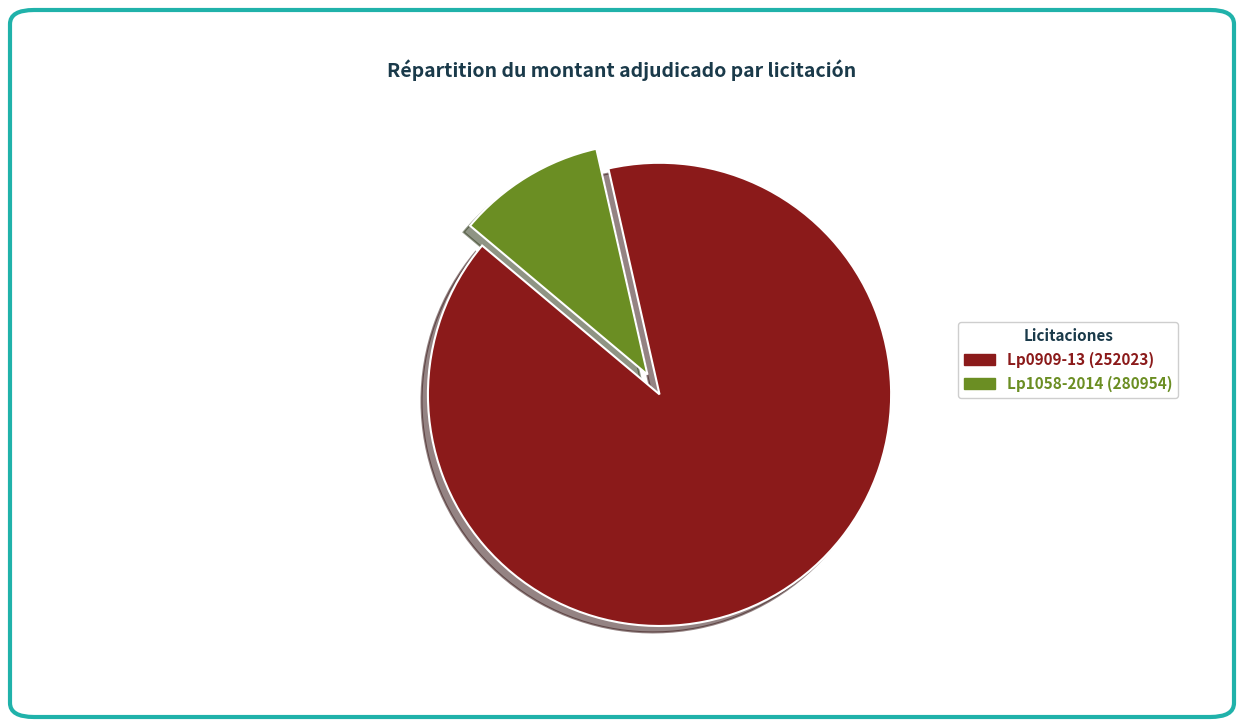

Rank the categories by value from highest to lowest.

Lp0909-13 (252023), Lp1058-2014 (280954)